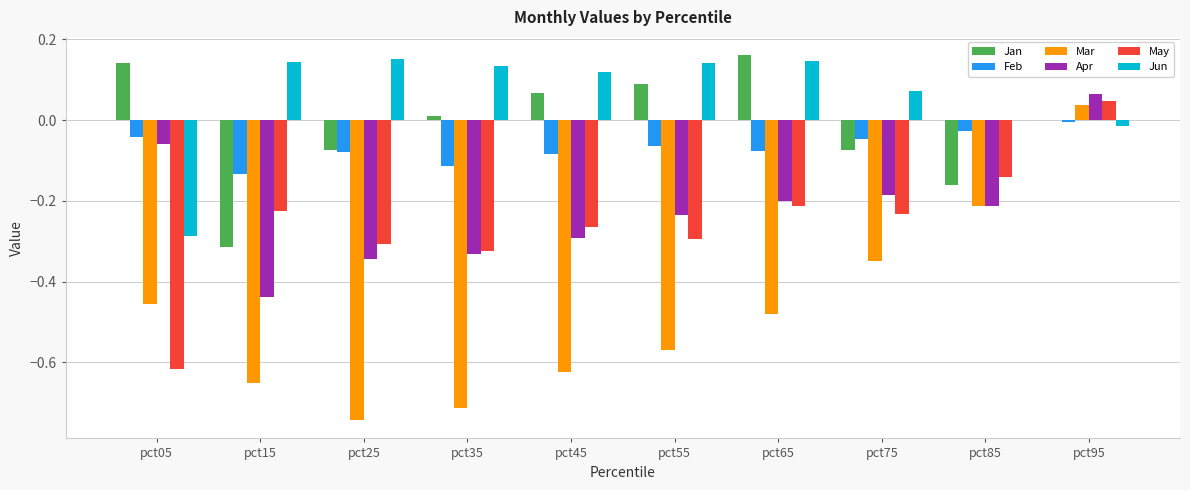

Does the chart contain stacked bars?

No